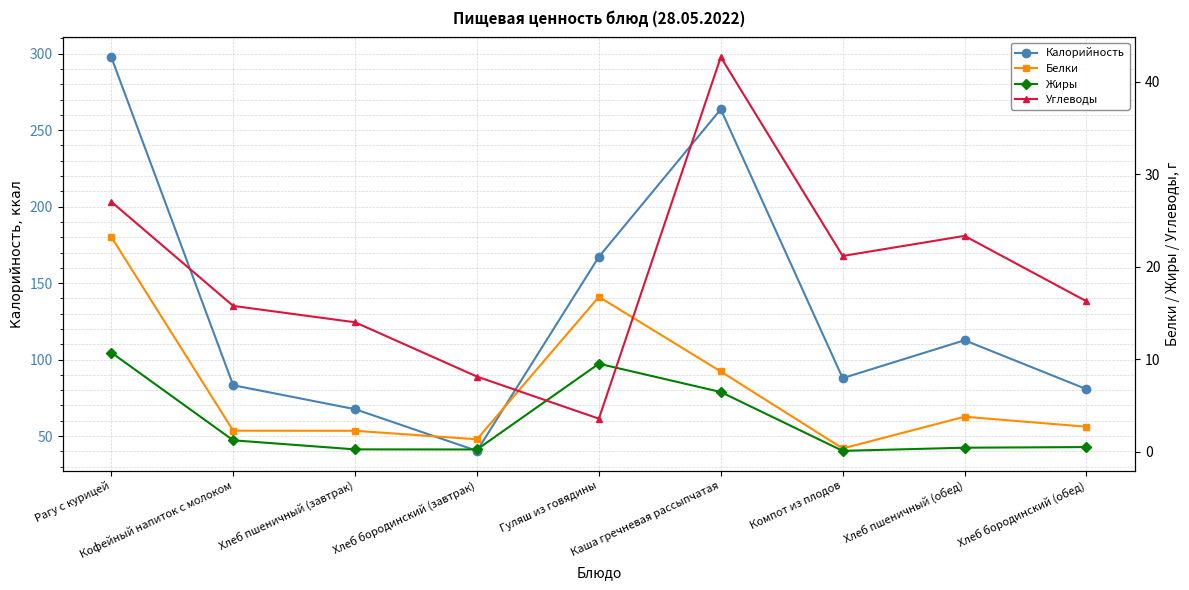

Is it true that Калорийность equals 167.2 at Гуляш из говядины?

True